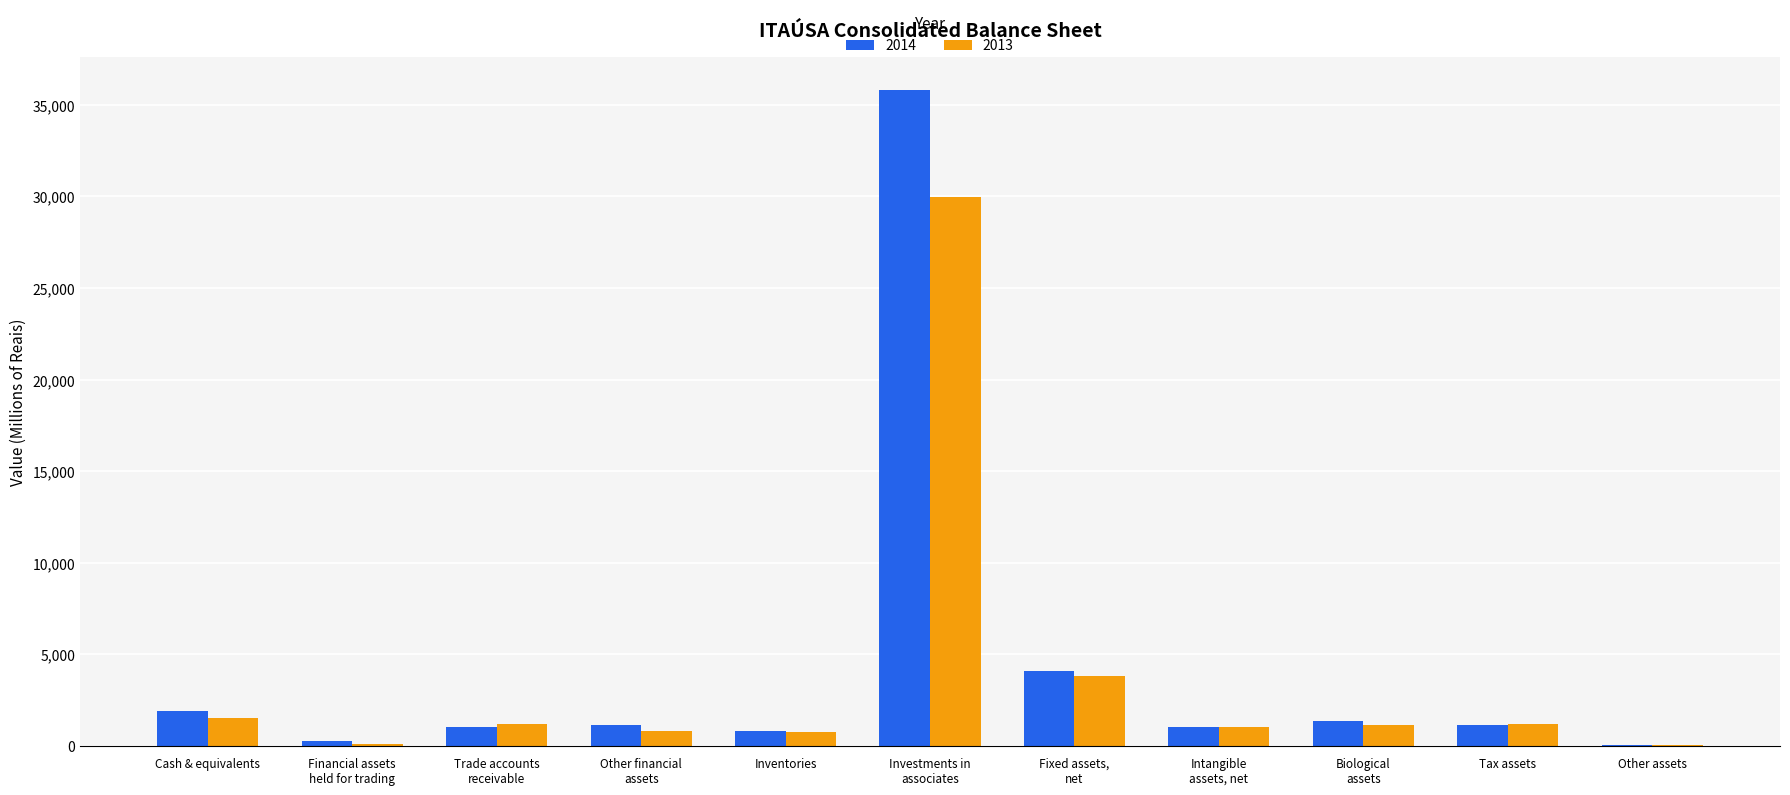

What are all the series names shown in the legend?

2014, 2013